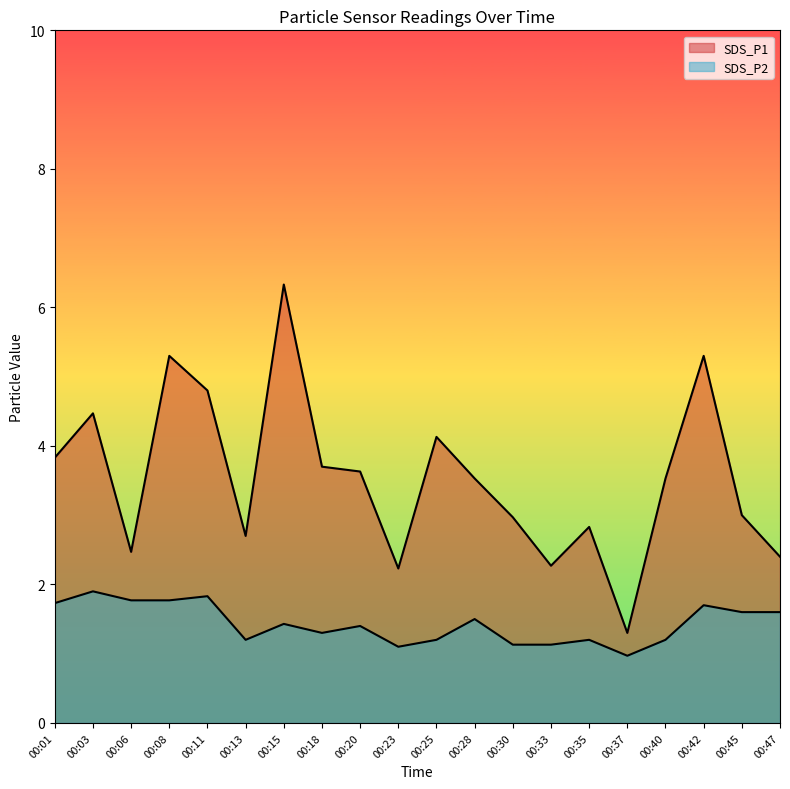

Which series changed the most between 00:25 and 00:35?

SDS_P1